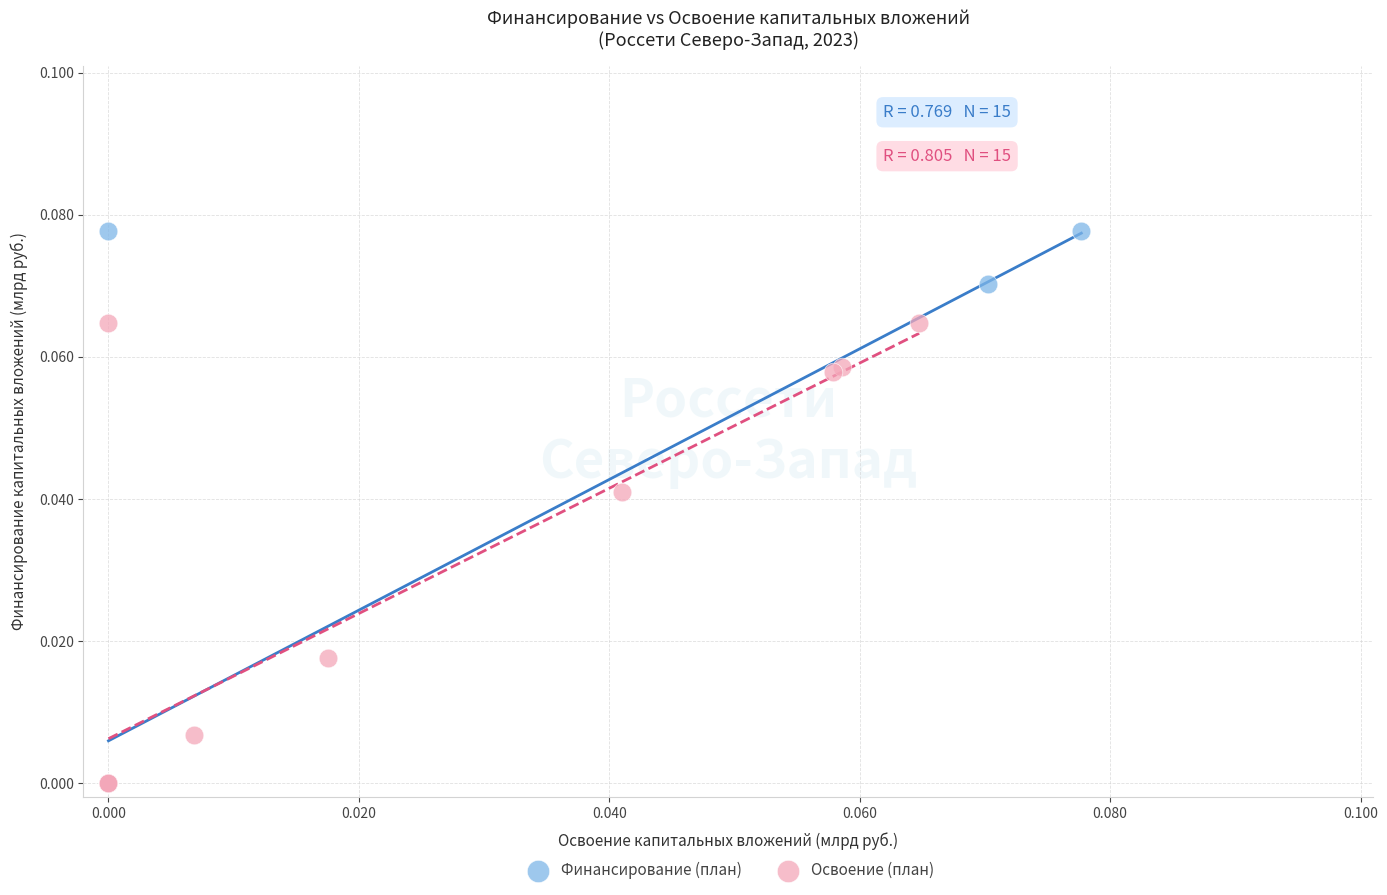

Which series has the largest Y range (max minus min)?

Финансирование (план)